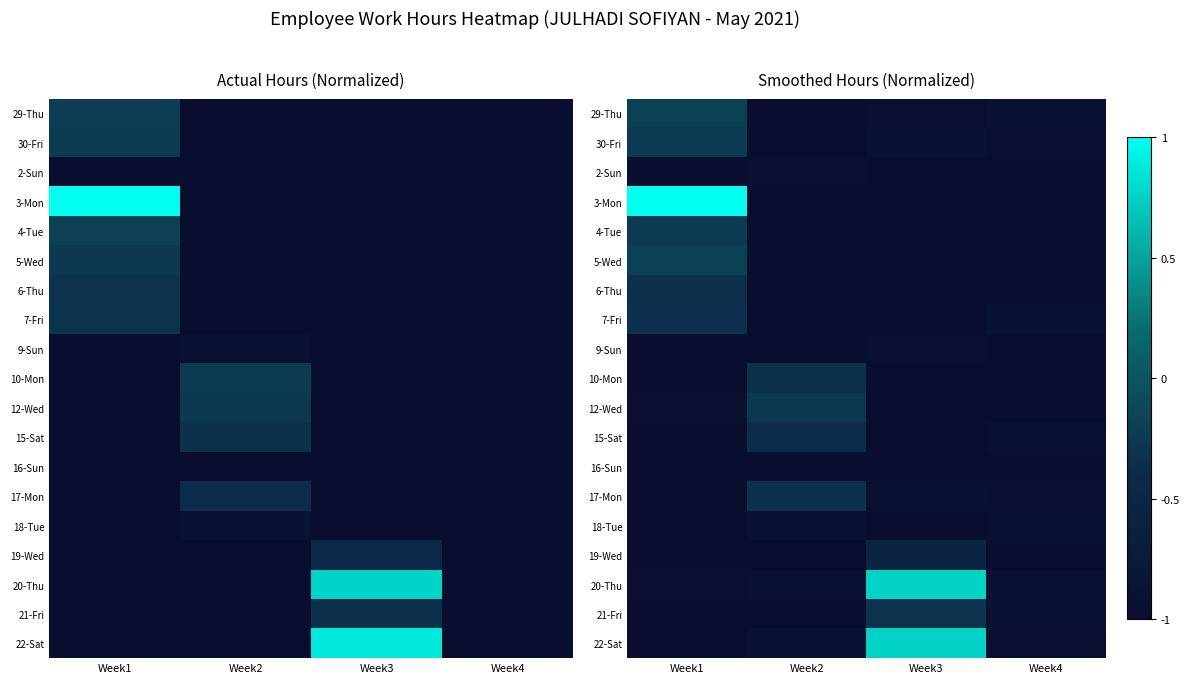

Count the number of categories in the chart.

4